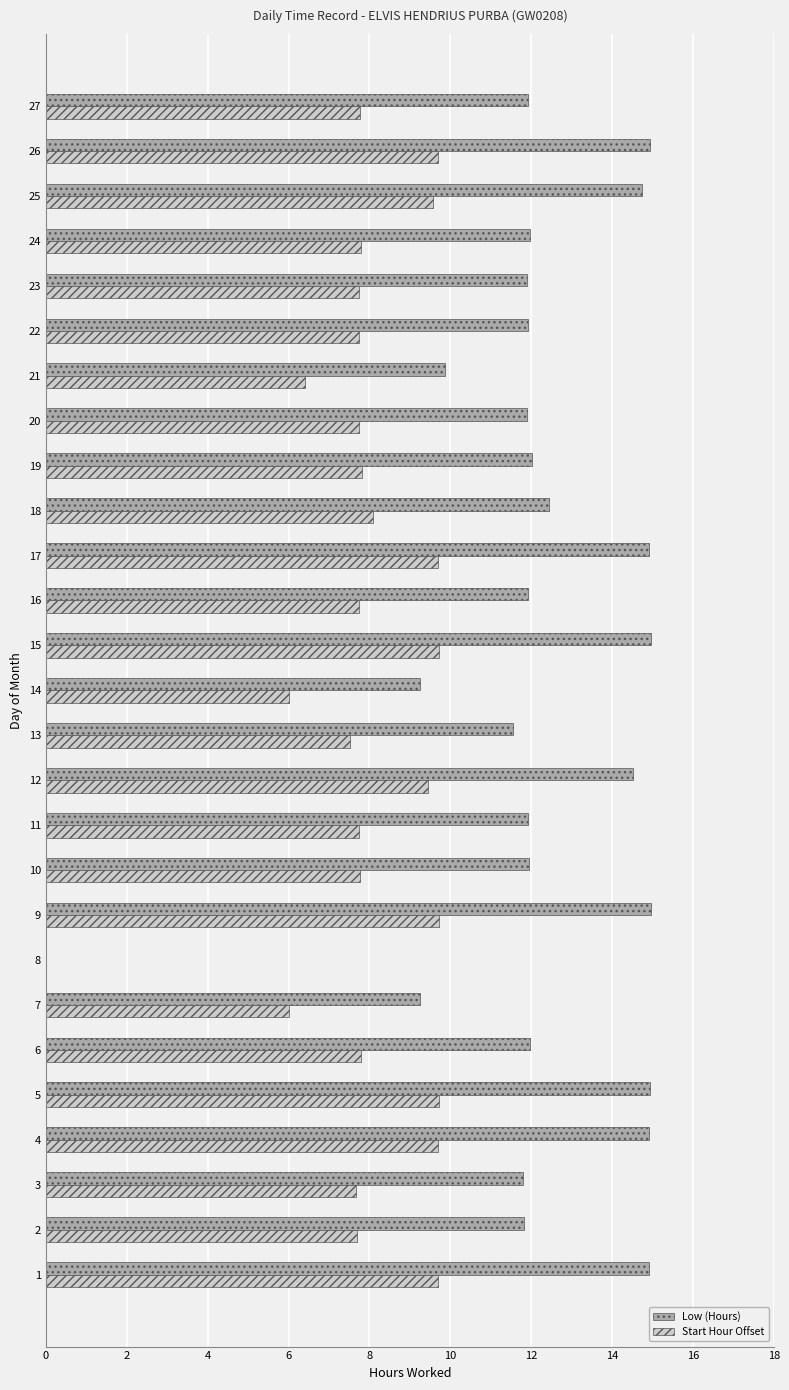

What is the sum of all Low (Hours) values?

329.2